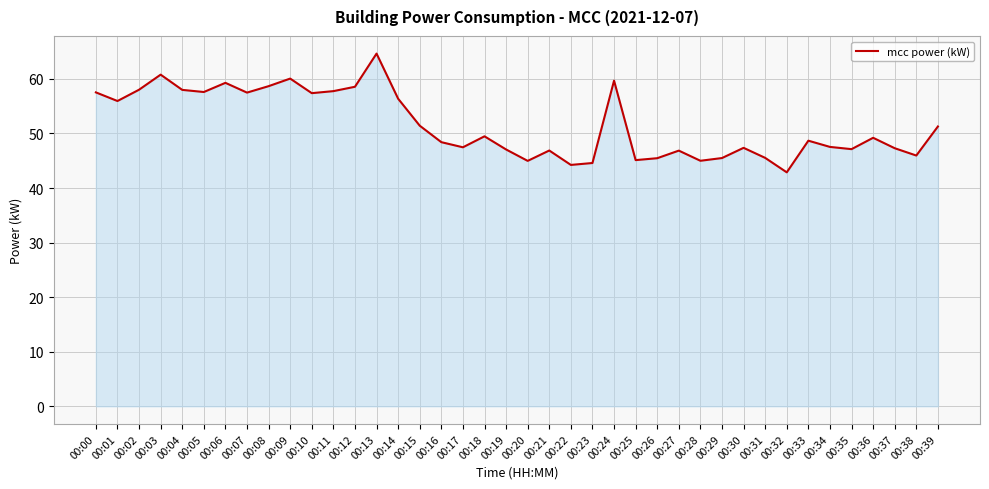

Between 00:30 and 00:14, which is larger?

00:14